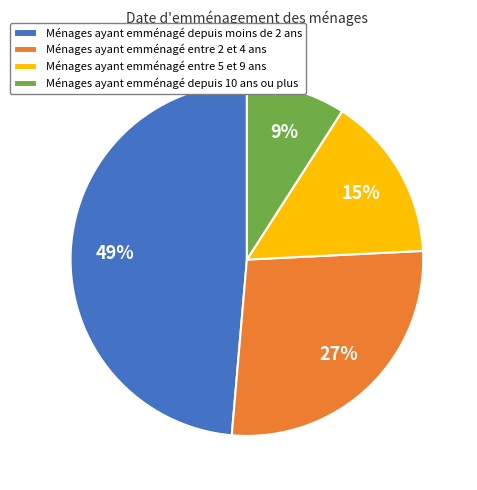

Which has a higher value, Ménages ayant emménagé entre 5 et 9 ans or Ménages ayant emménagé entre 2 et 4 ans?

Ménages ayant emménagé entre 2 et 4 ans